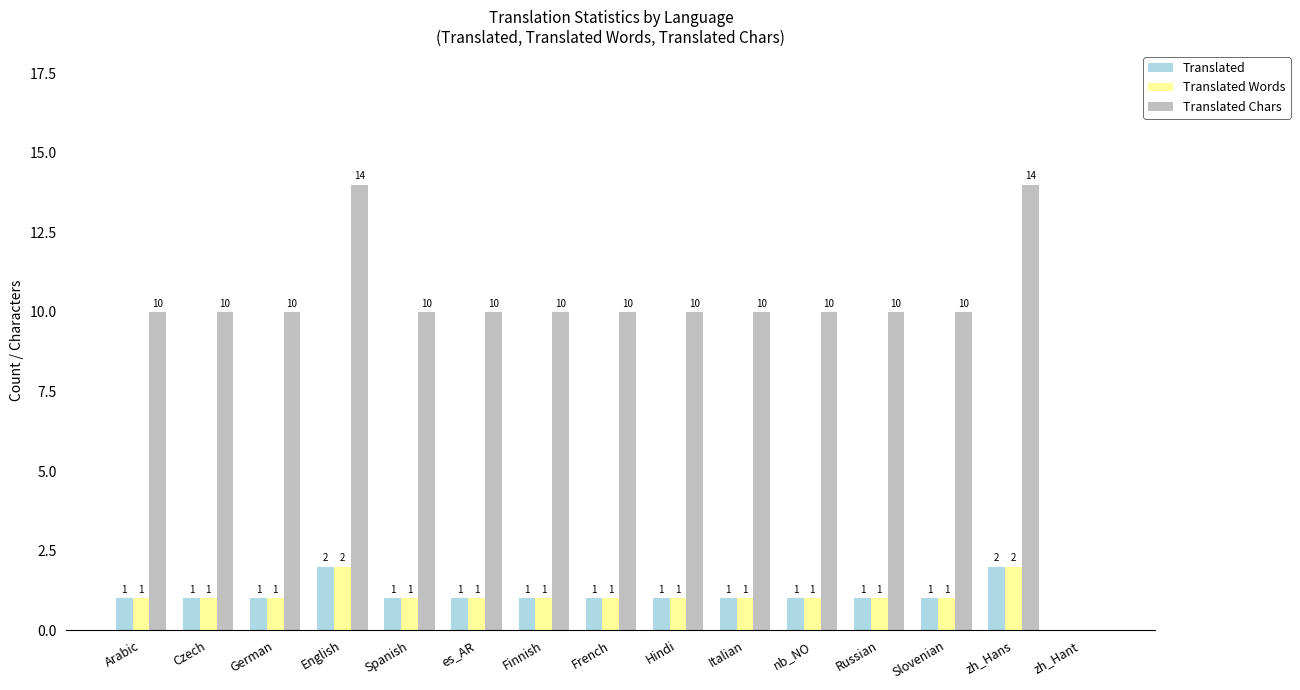

Is the value of Translated Chars at Czech greater than the value of Translated at English?

Yes